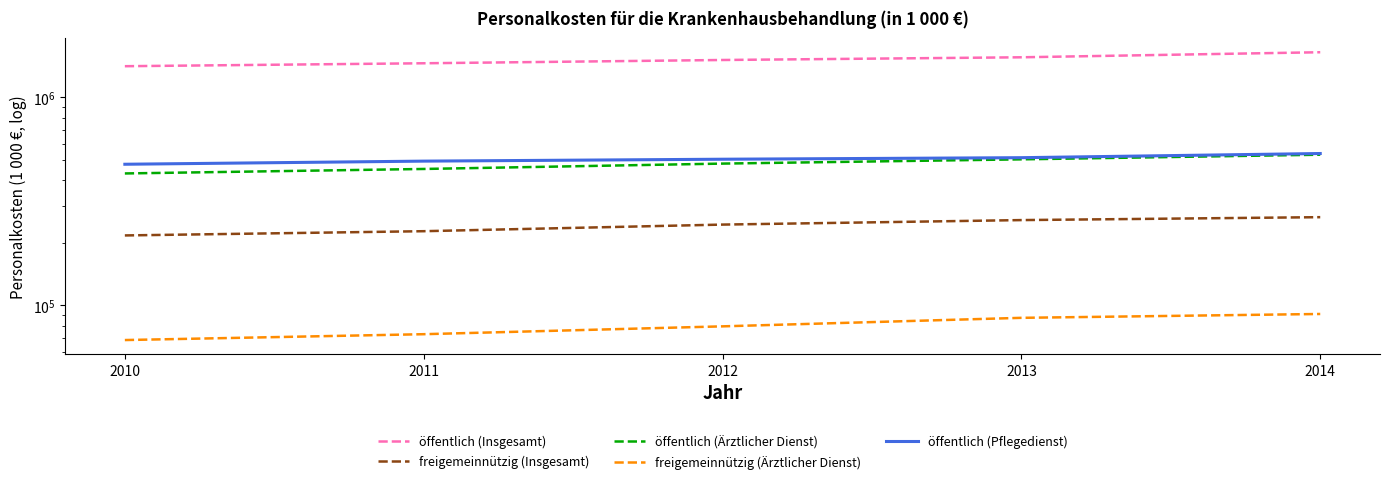

Rank the series at 2010 from lowest to highest value.

freigemeinnützig (Ärztlicher Dienst), freigemeinnützig (Insgesamt), öffentlich (Ärztlicher Dienst), öffentlich (Pflegedienst), öffentlich (Insgesamt)